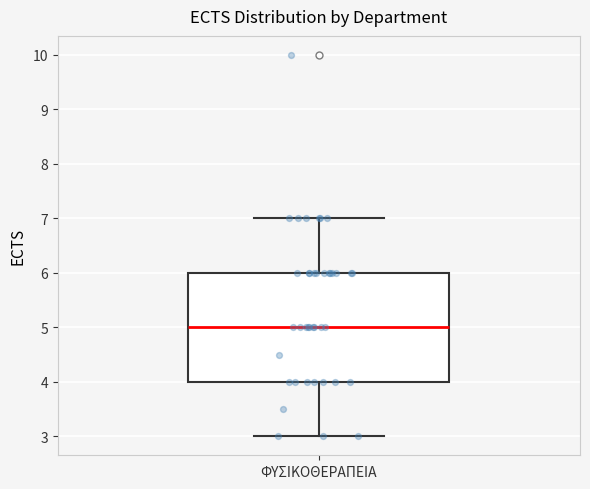

Where does the lower whisker of the box for ΦΥΣΙΚΟΘΕΡΑΠΕΙΑ end on the y-axis? The values are not printed on the chart, so give them approximately, as read against the axis.

3